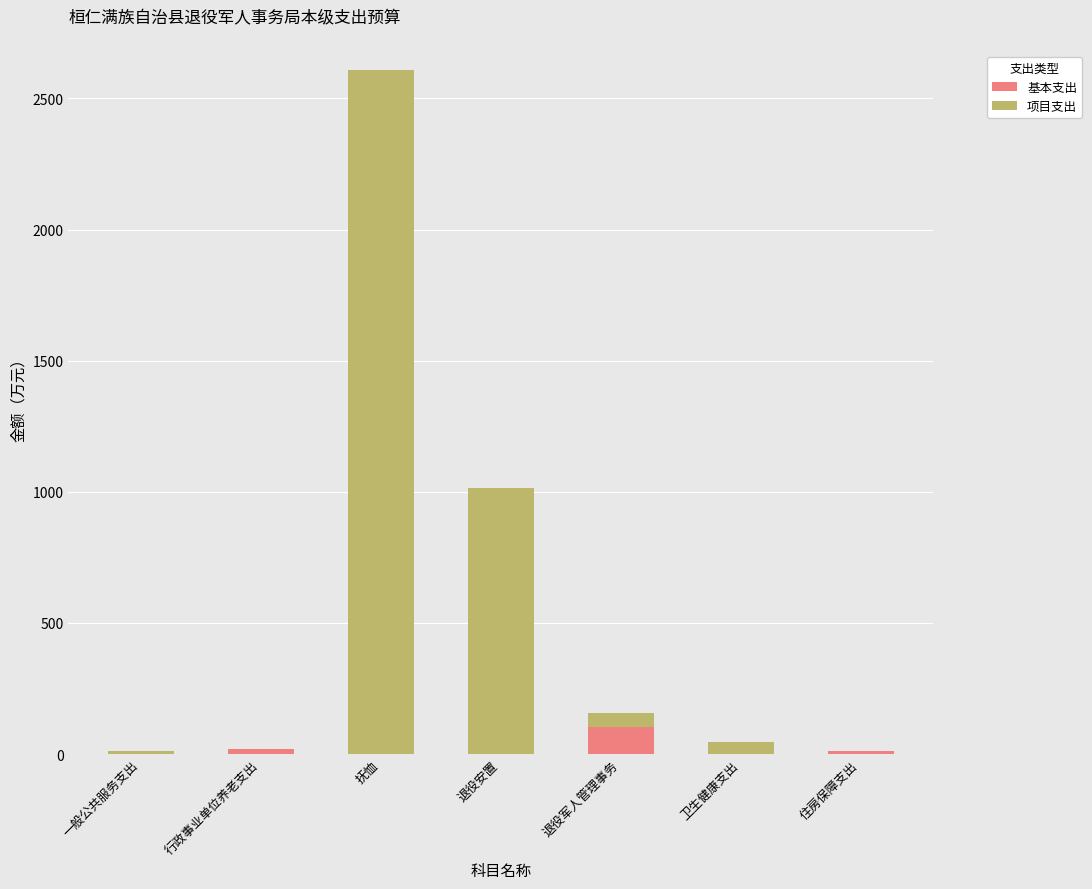

What is the sum of all 基本支出 values?

132.6